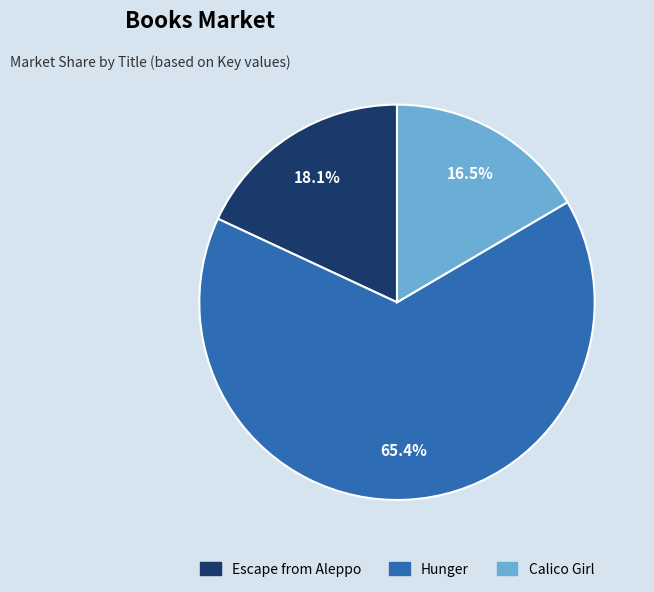

How many slices are in this pie chart?

3